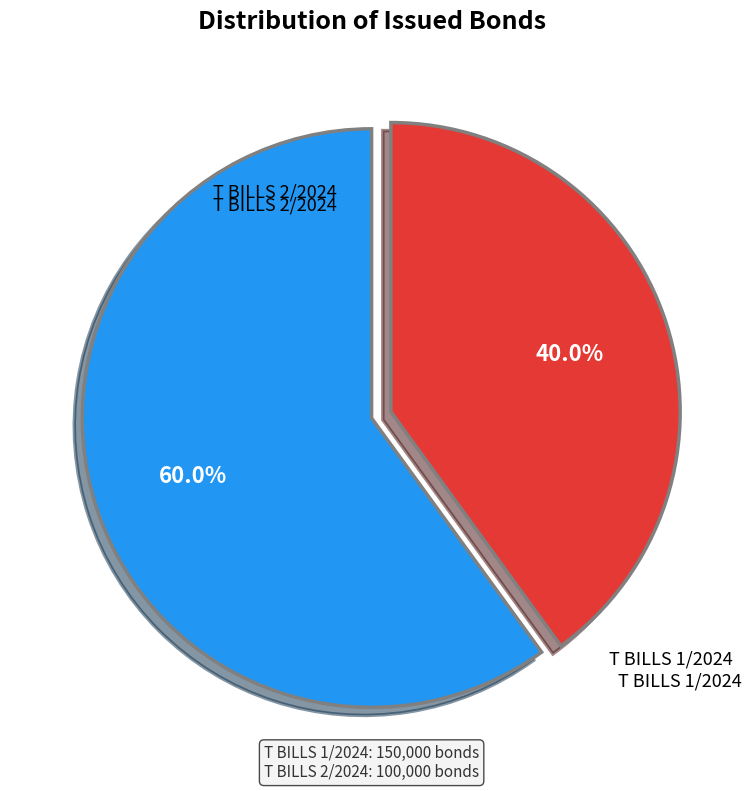

To the nearest percent, what is the difference between the T BILLS 2/2024 and T BILLS 1/2024 slice percentages?

20%